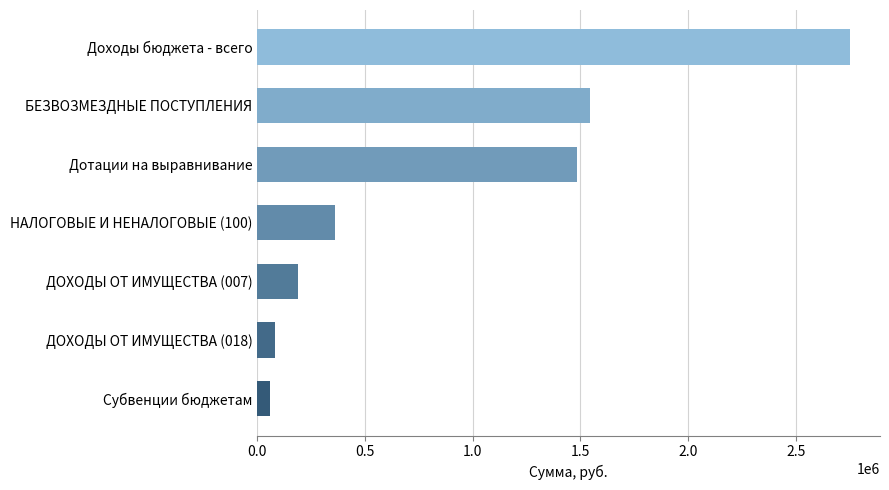

How many values are below 361935?

3